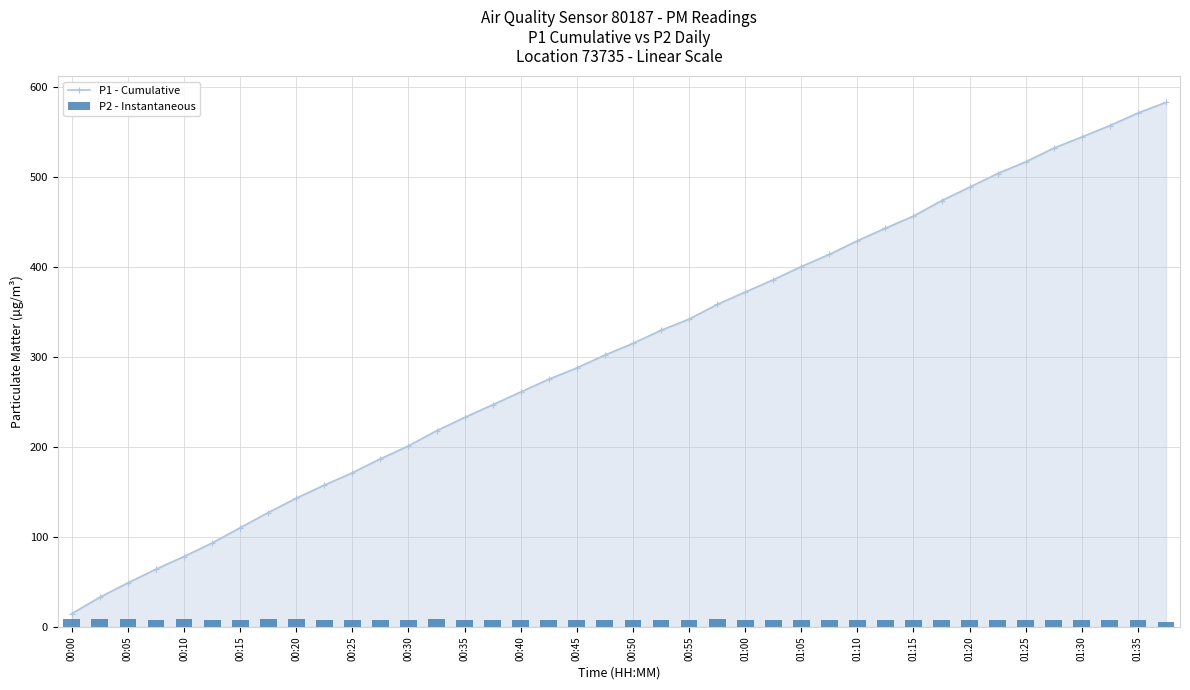

What position from the right is 31?

9